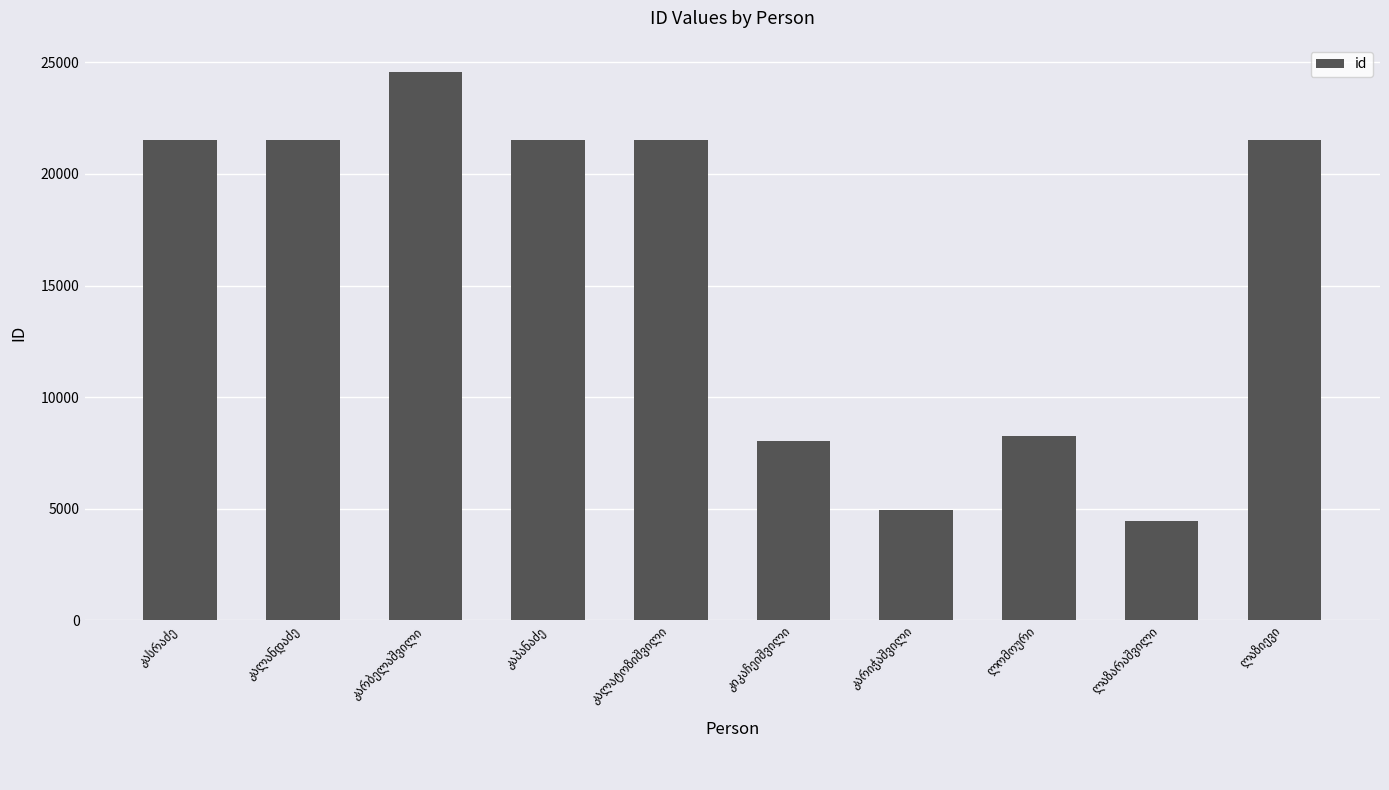

What is the smallest value displayed?

4466